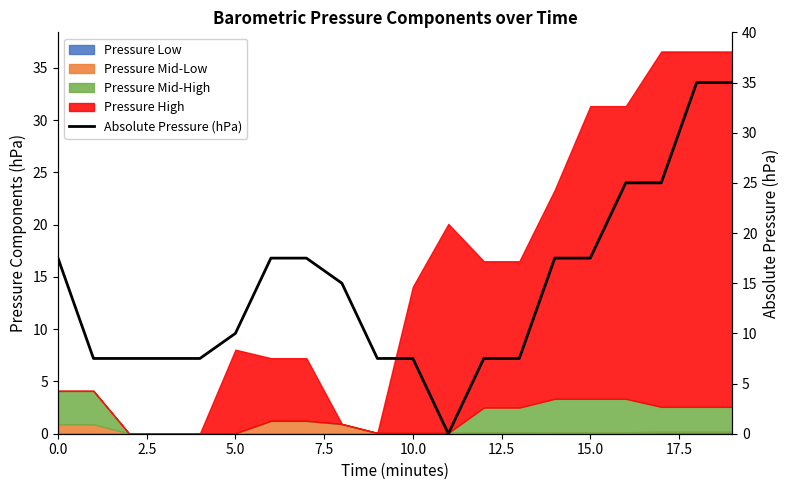

True or false: the data has more than 0 interior local peaks.

False